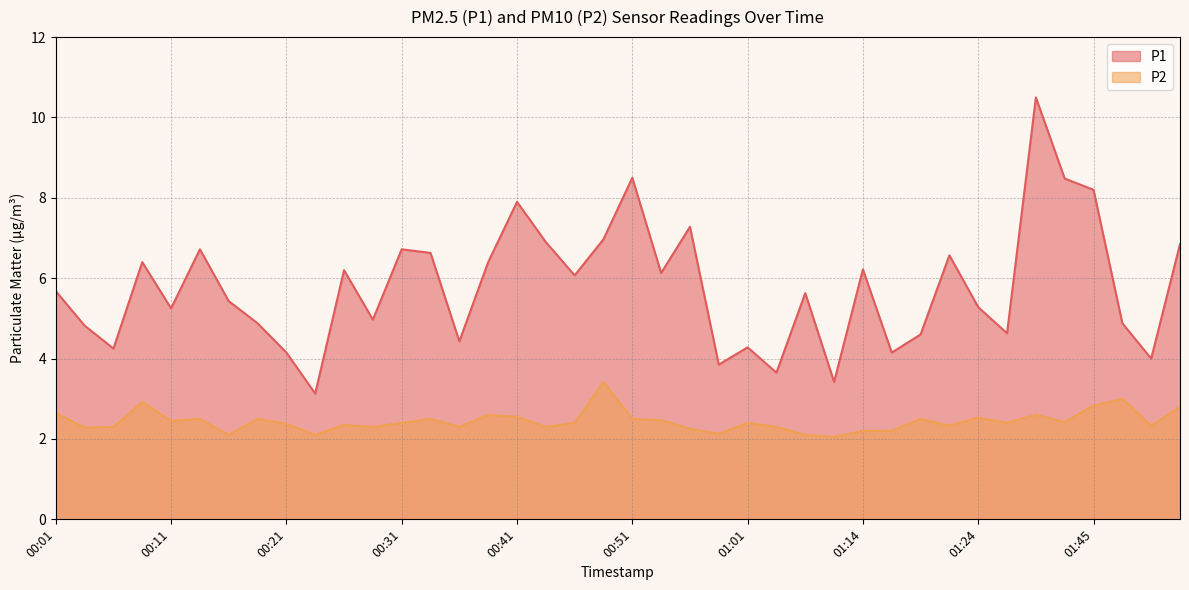

How many distinct data groups are displayed?

2